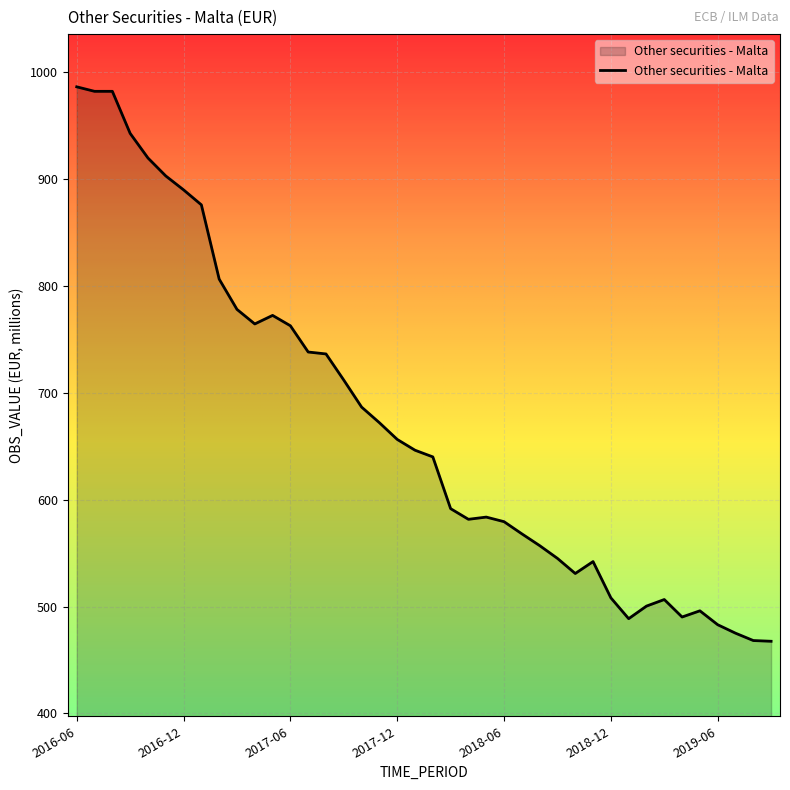

Does the chart have visible grid lines?

Yes